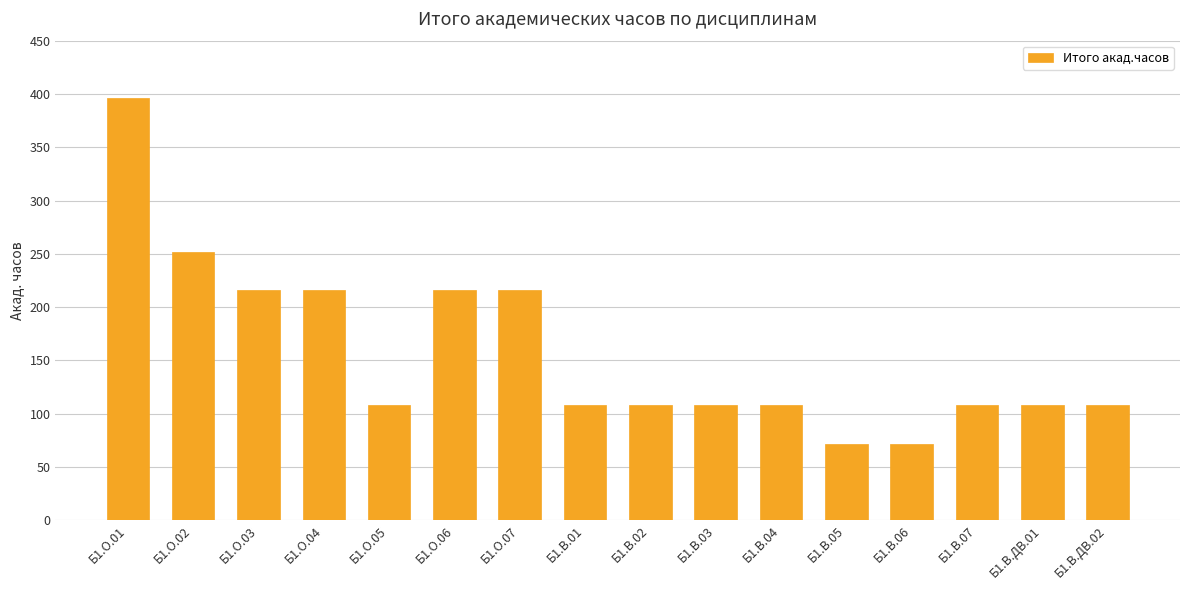

What position from the left is Б1.О.05?

5